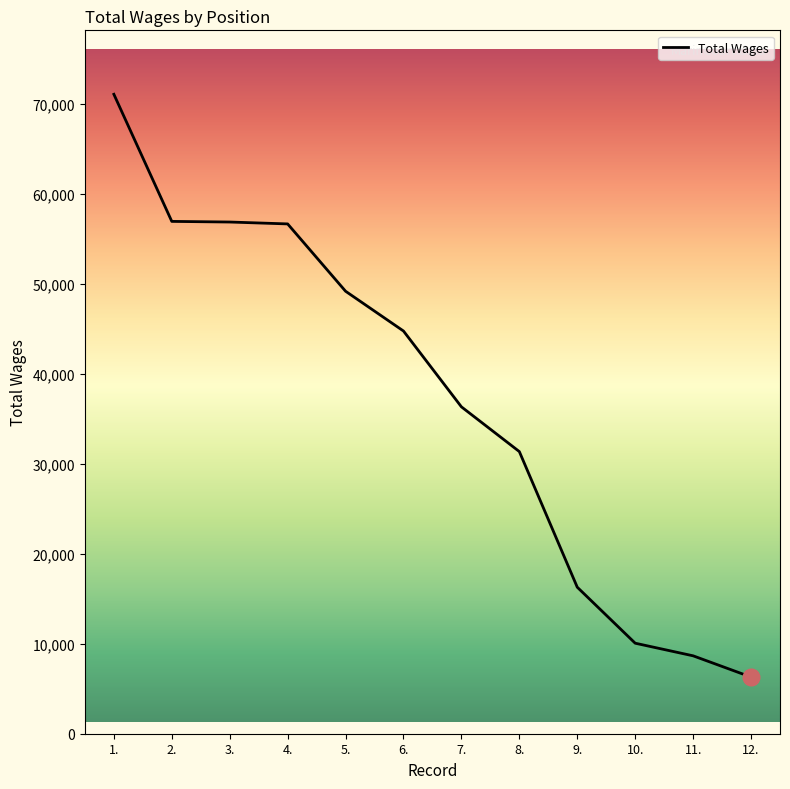

What is the minimum value shown in the chart?

6300